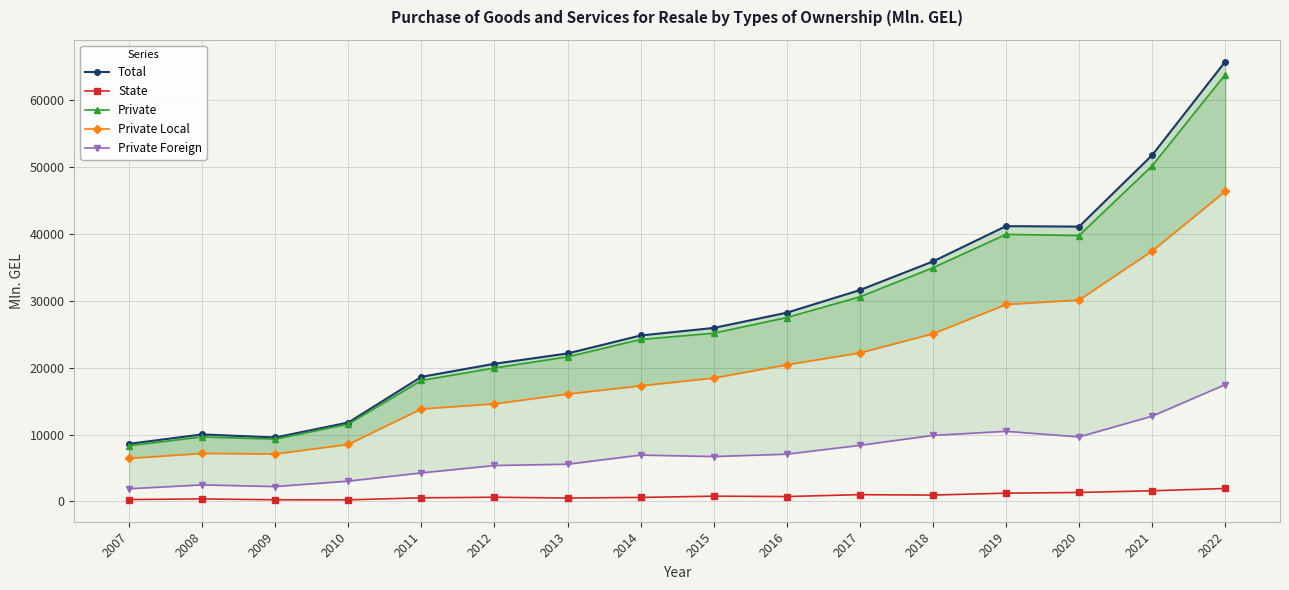

Reading left to right, extract all data points from this chart.

Total: 2007=8614.8	2008=10022.3	2009=9565.3	2010=11805.7	2011=18637.2	2012=20595.3	2013=22136.9	2014=24828.3	2015=25956.1	2016=28239.5	2017=31619.4	2018=35906.7	2019=41193.1	2020=41123.2	2021=51814.5	2022=65809.5
State: 2007=277.9	2008=369.9	2009=243.4	2010=235.3	2011=533.8	2012=623.7	2013=504.8	2014=594.1	2015=781.1	2016=725.7	2017=1007.0	2018=942.7	2019=1233.1	2020=1335.1	2021=1589.8	2022=1931.9
Private: 2007=8336.9	2008=9652.4	2009=9321.9	2010=11570.4	2011=18103.5	2012=19971.6	2013=21632.1	2014=24234.1	2015=25174.9	2016=27513.8	2017=30612.4	2018=34964.0	2019=39960.0	2020=39788.1	2021=50224.7	2022=63877.5
Private Local: 2007=6445.6	2008=7181.0	2009=7101.8	2010=8535.6	2011=13839.0	2012=14600.0	2013=16066.8	2014=17300.4	2015=18464.3	2016=20445.7	2017=22223.2	2018=25089.3	2019=29470.0	2020=30138.6	2021=37469.1	2022=46401.7
Private Foreign: 2007=1891.2	2008=2471.4	2009=2220.1	2010=3034.8	2011=4264.5	2012=5371.6	2013=5565.3	2014=6933.7	2015=6710.6	2016=7068.1	2017=8389.2	2018=9874.7	2019=10490.0	2020=9649.5	2021=12755.6	2022=17475.8